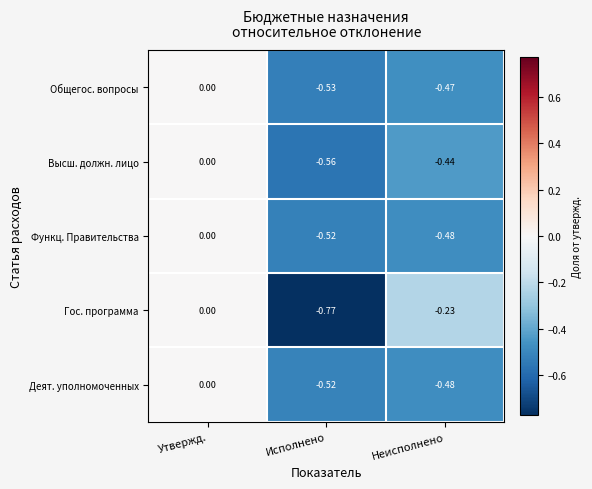

At which category is the sum across all series the highest?

Утвержд.